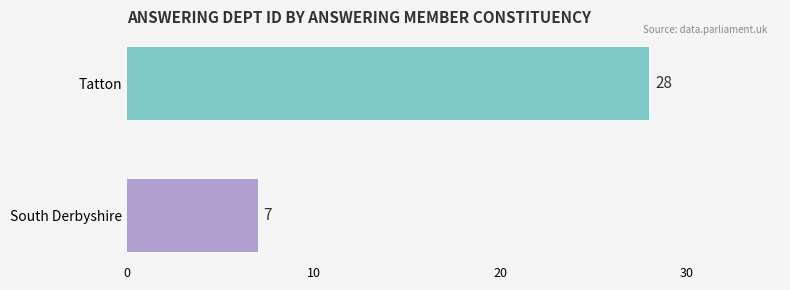

The value at South Derbyshire is 3. True or false?

False